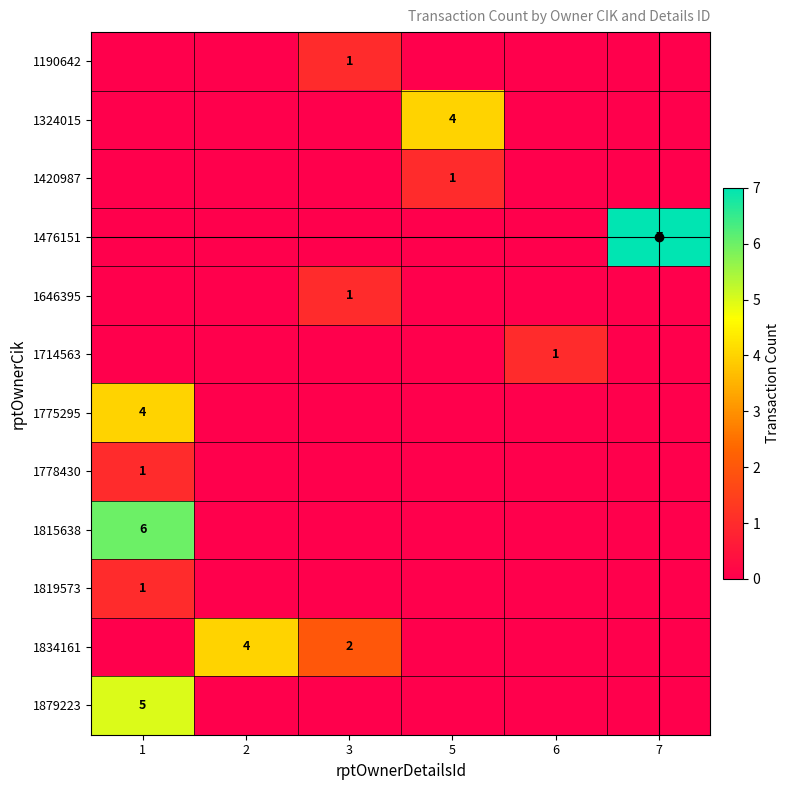

Is it true that 1420987 equals 0 at 1?

True